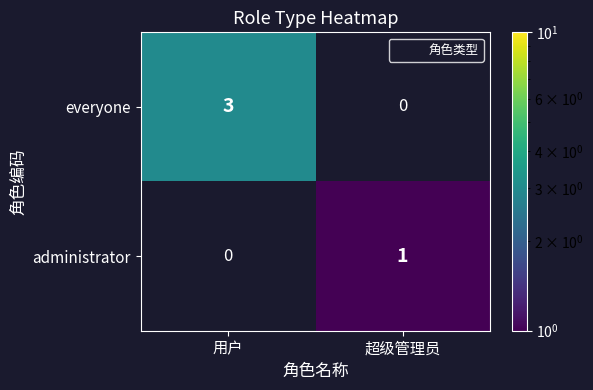

Which series has the largest range (max minus min)?

everyone